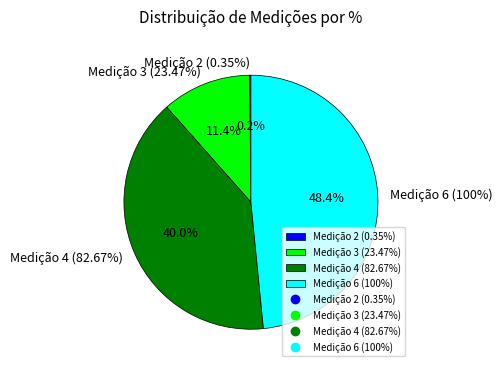

What percentage do Medição 6 (100%) and Medição 3 (23.47%) together represent?

59.8%